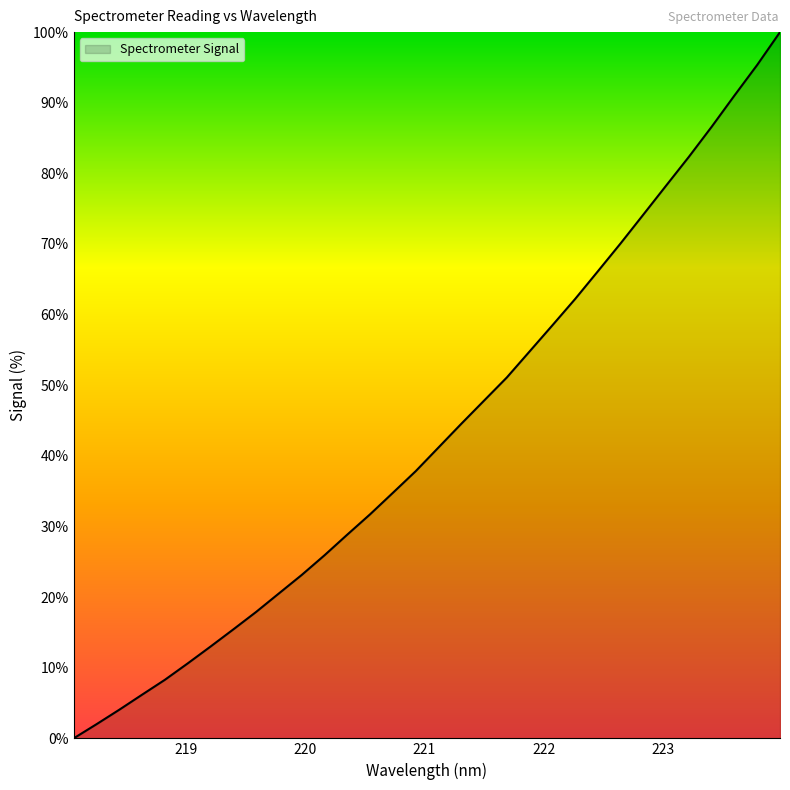

What is the maximum value shown in the chart?

100.0